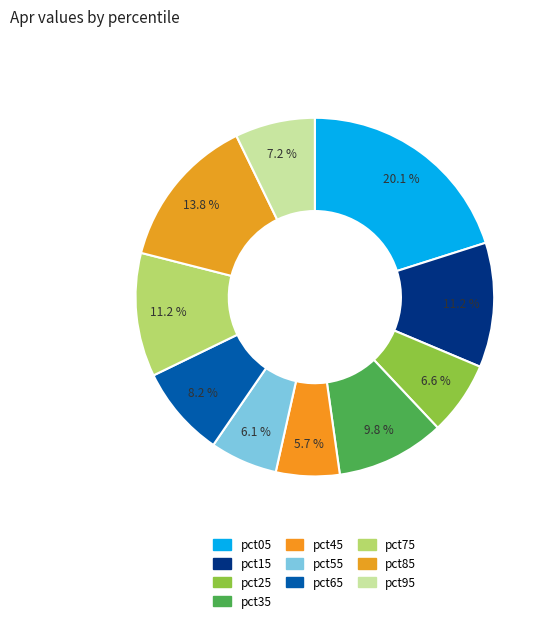

True or false: pct65 accounts for 1% of the total.

False